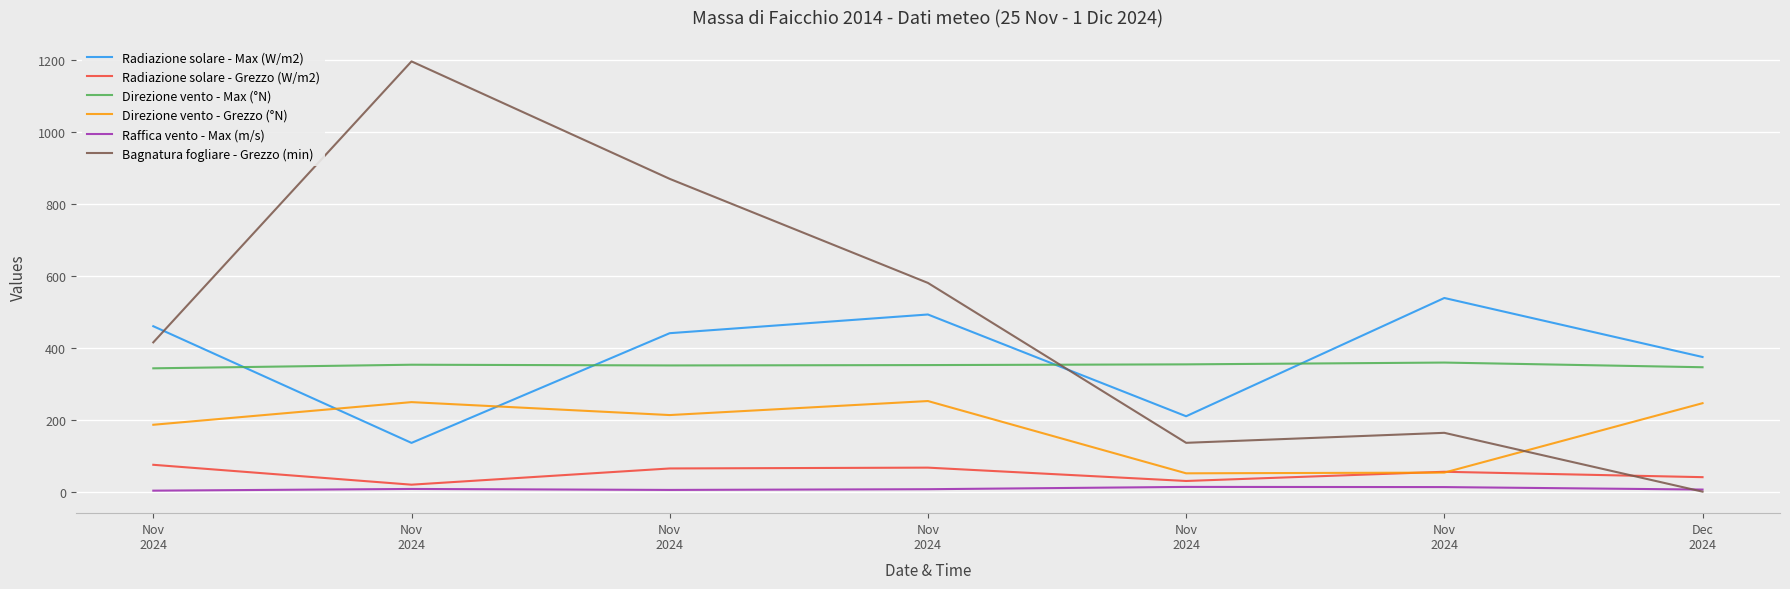

What are all the series names shown in the legend?

Radiazione solare - Max (W/m2), Radiazione solare - Grezzo (W/m2), Direzione vento - Max (°N), Direzione vento - Grezzo (°N), Raffica vento - Max (m/s), Bagnatura fogliare - Grezzo (min)